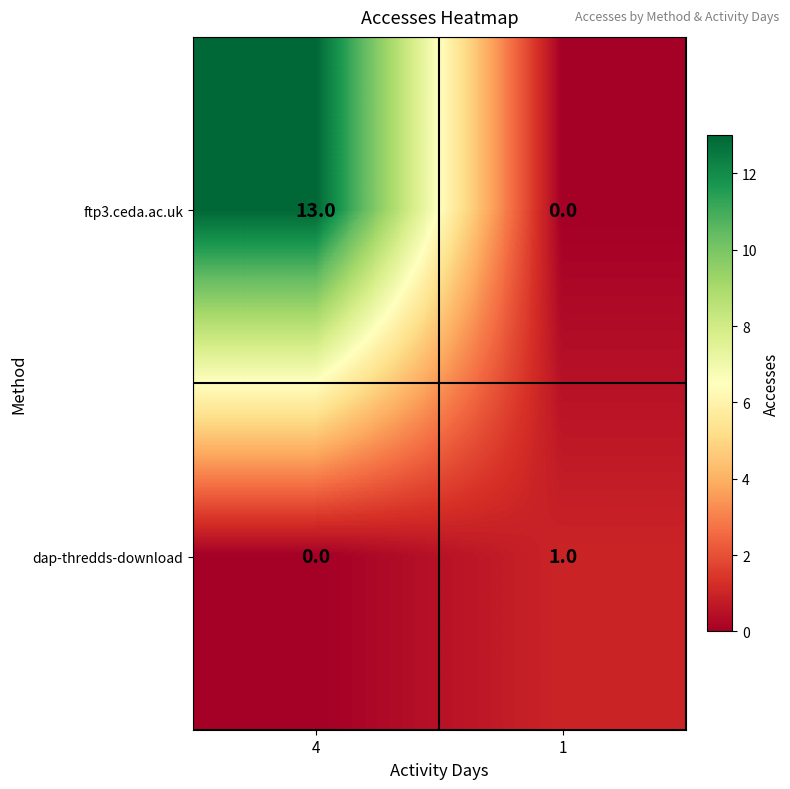

Reading left to right, list all the values displayed in this chart.

ftp3.ceda.ac.uk: 13	0
dap-thredds-download: 0	1